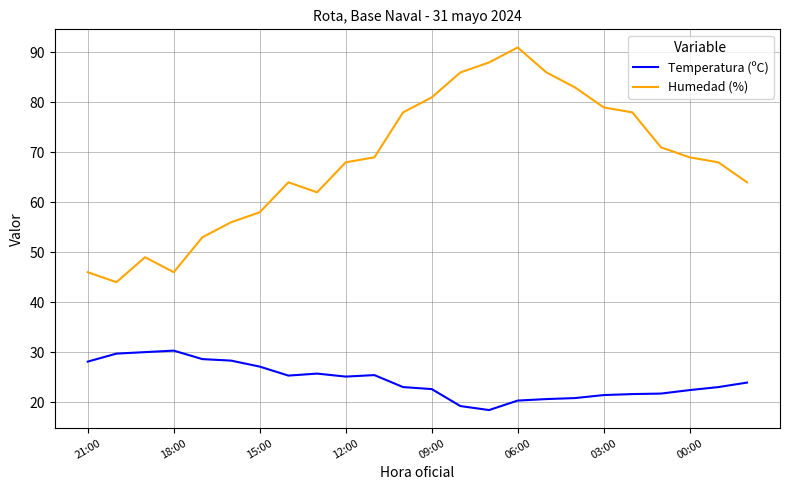

Which series has the largest total across all categories?

Humedad (%)